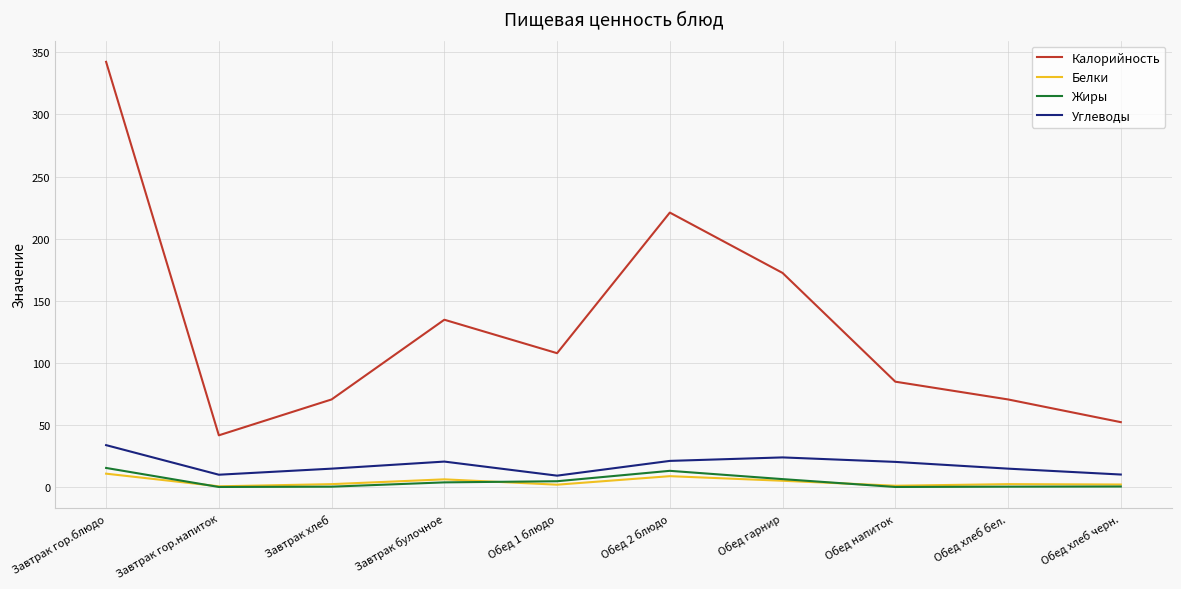

Is it true that Белки equals 10.7 at Завтрак гор.блюдо?

True